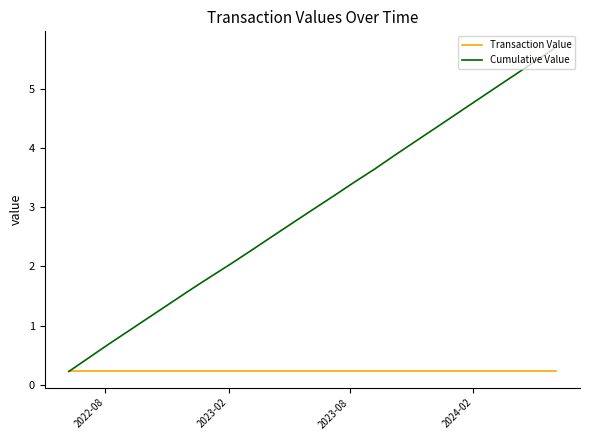

Reading left to right, what are all the values shown in this chart?

Transaction Value: 0.2	0.2	0.2	0.2	0.2	0.2	0.2	0.2	0.2	0.2	0.2	0.2	0.2	0.2	0.2	0.2	0.2	0.2	0.2	0.2	0.2	0.2	0.2	0.2	0.2
Cumulative Value: 0.2	0.5	0.7	0.9	1.1	1.4	1.6	1.8	2.1	2.3	2.5	2.7	3.0	3.2	3.4	3.6	3.9	4.1	4.3	4.6	4.8	5.0	5.2	5.5	5.7